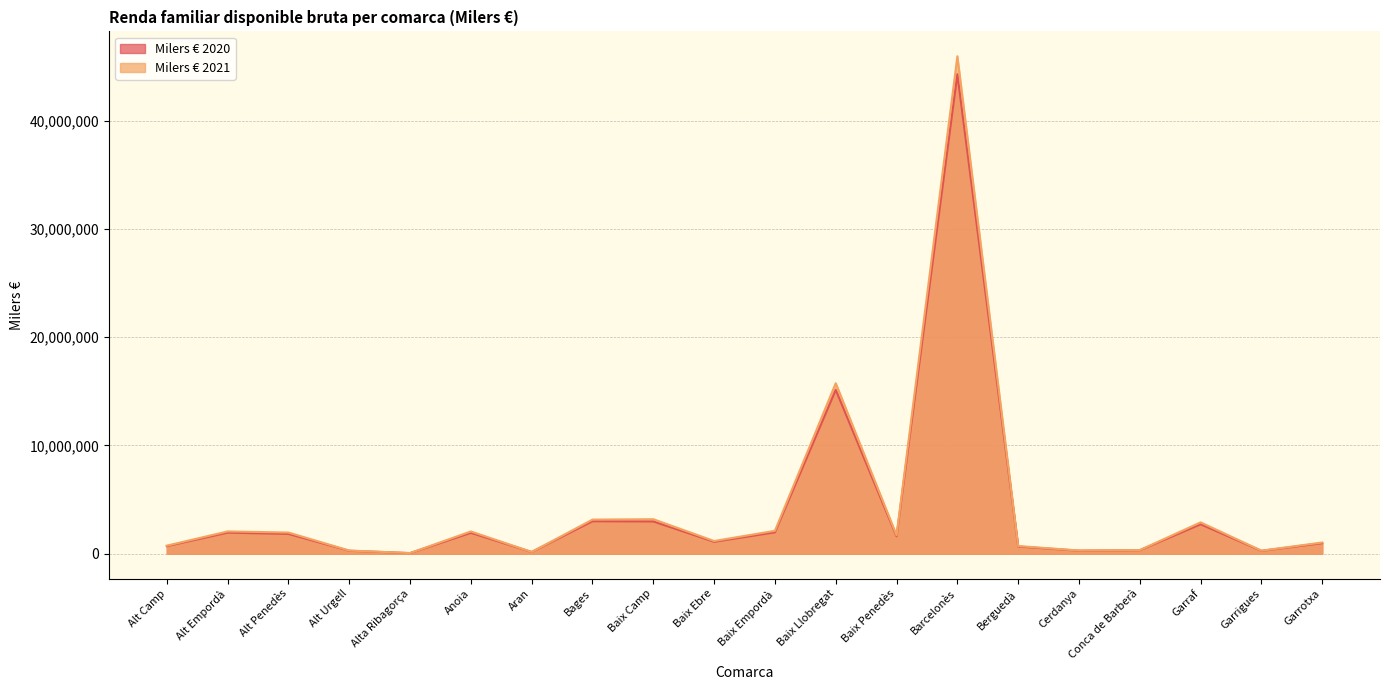

What is the difference between the Milers € 2020 values at Baix Penedès and Anoia?

325901